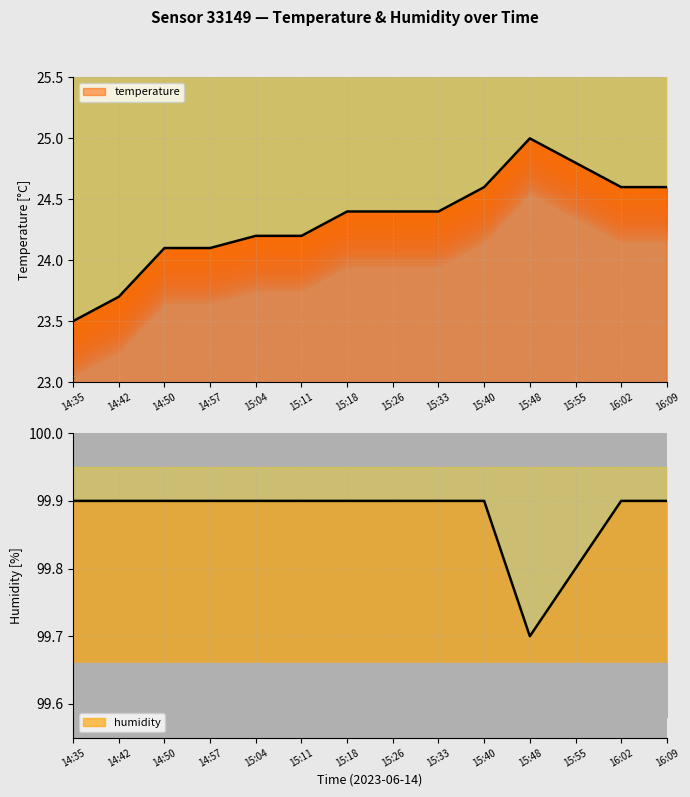

What position from the left is 15:33?

9